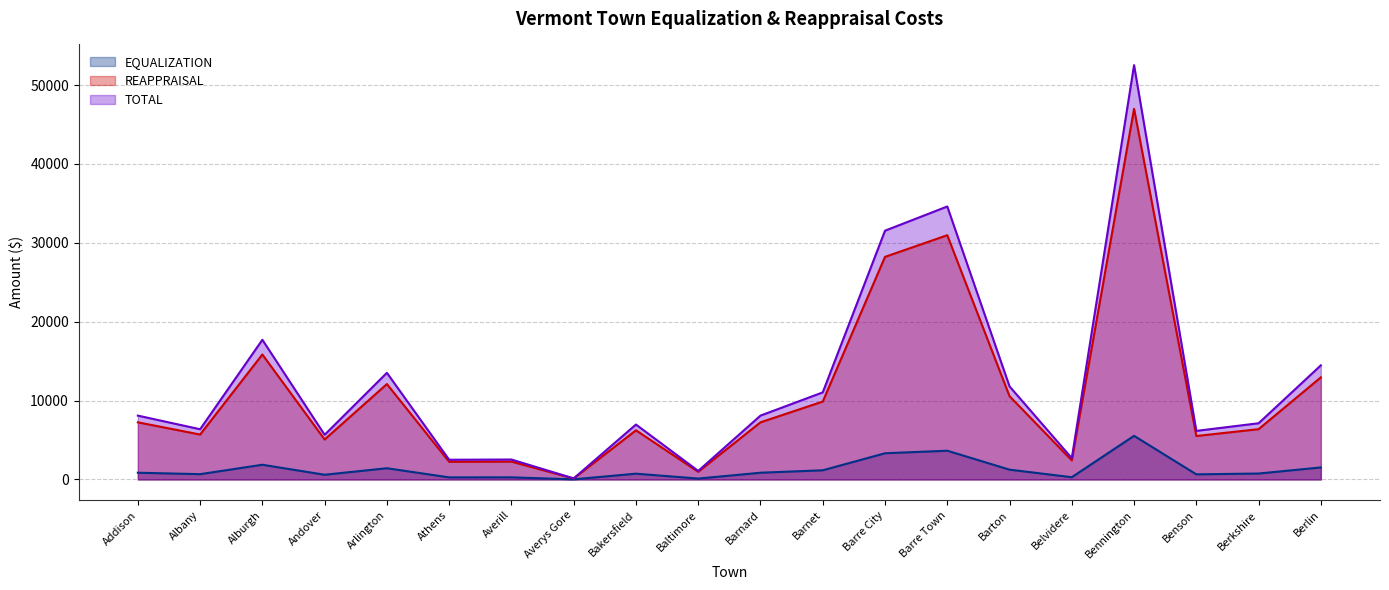

At which category is the sum across all series the highest?

Bennington